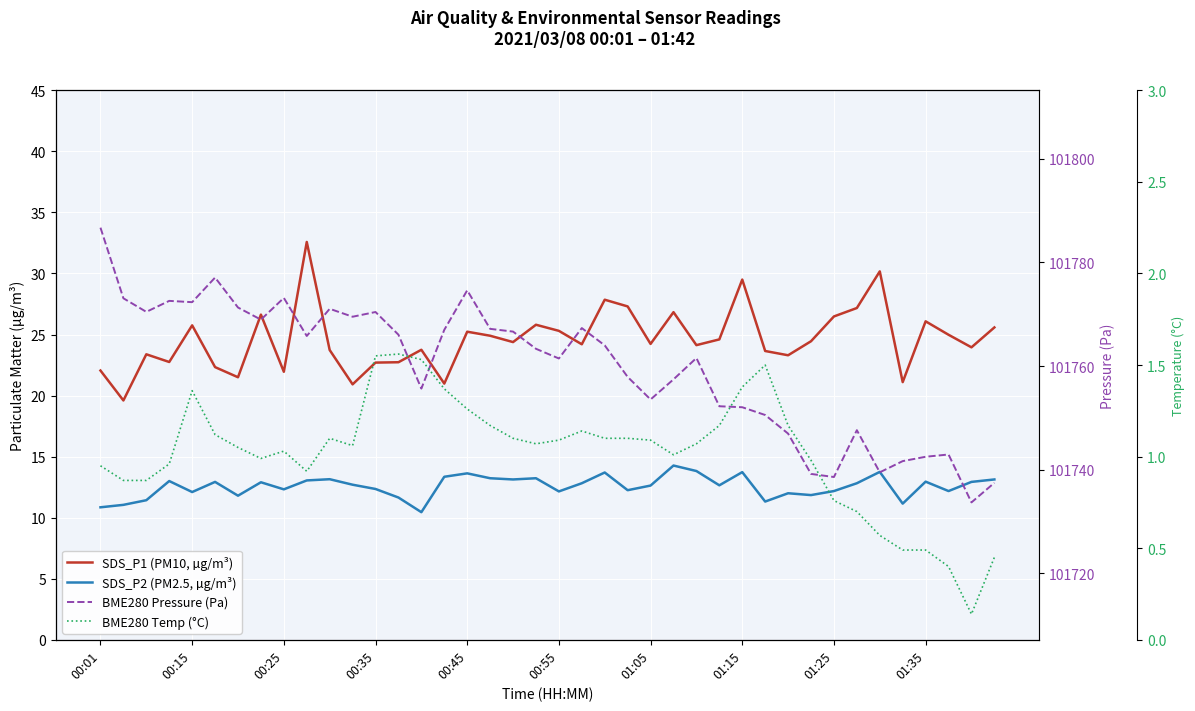

True or false: SDS_P1 (PM10, µg/m³) and BME280 Temp (°C) intersect in this chart.

False